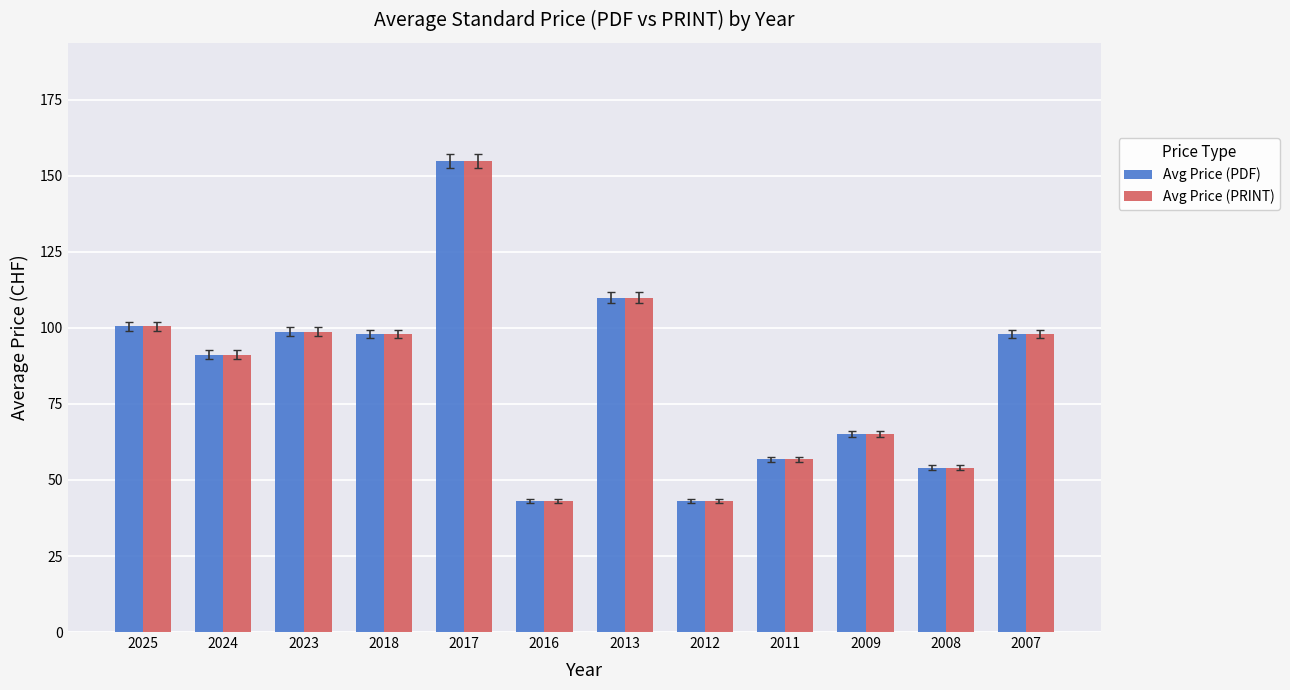

At which category is the sum across all series the highest?

2017